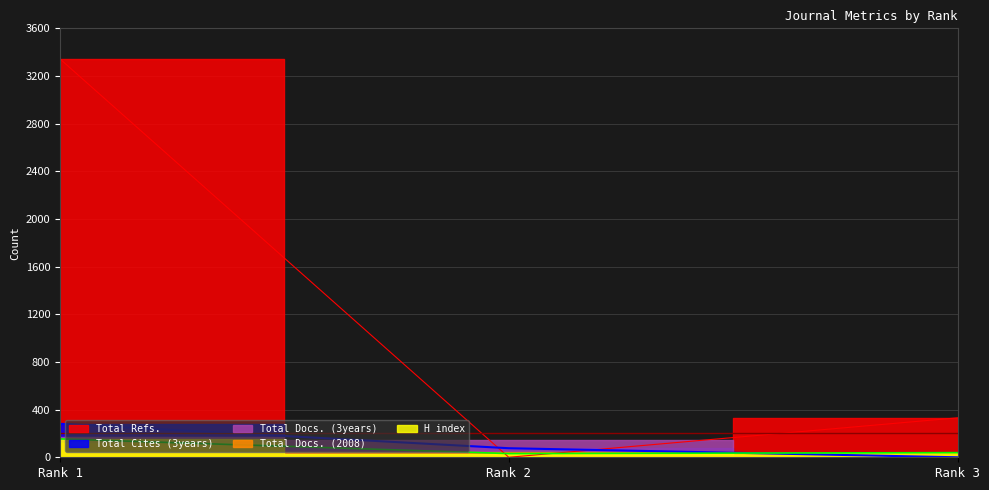

At how many categories does at least one series exceed 3256?

1